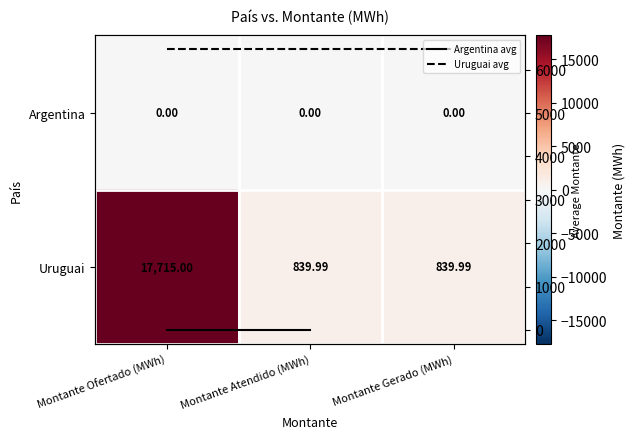

True or false: the data shows 247.9 at Montante Gerado (MWh).

False